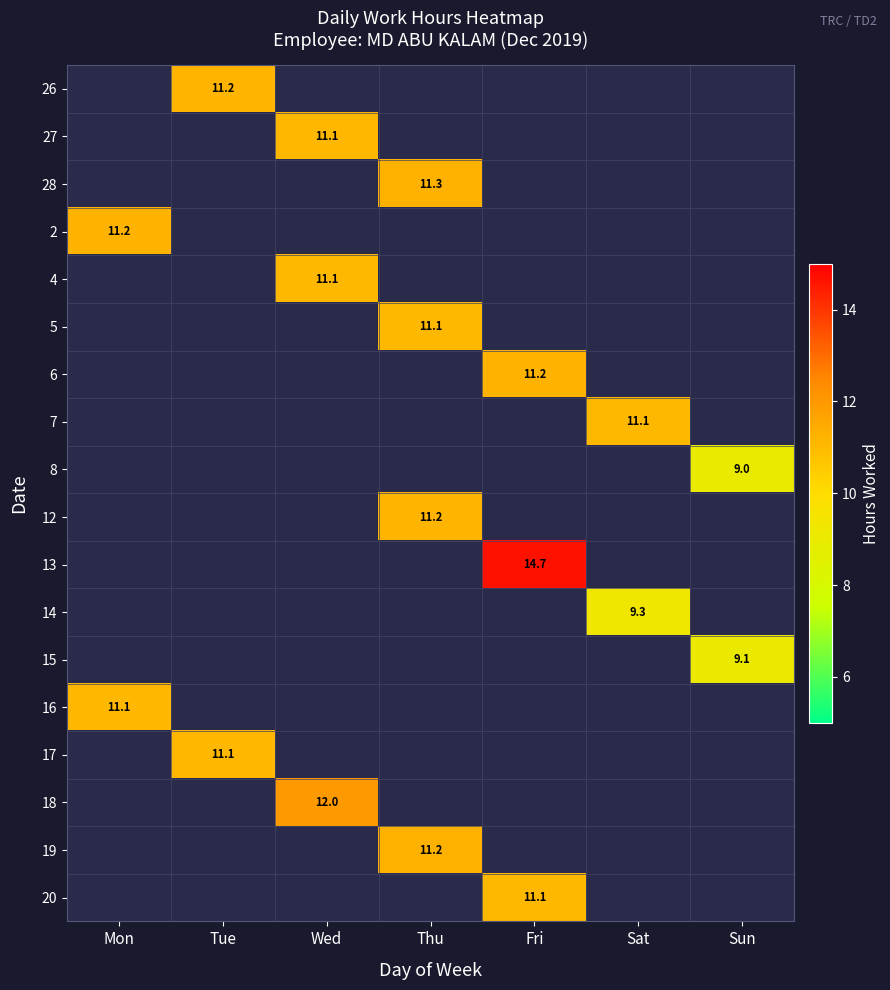

How many distinct data groups are displayed?

18